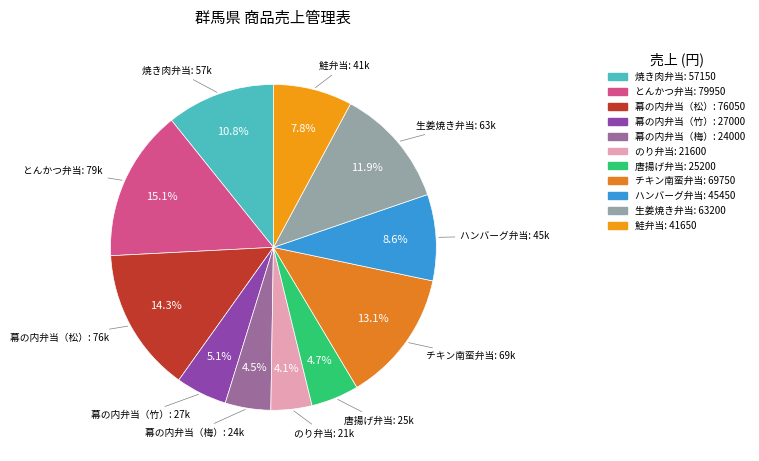

How many segments does this pie chart have?

11